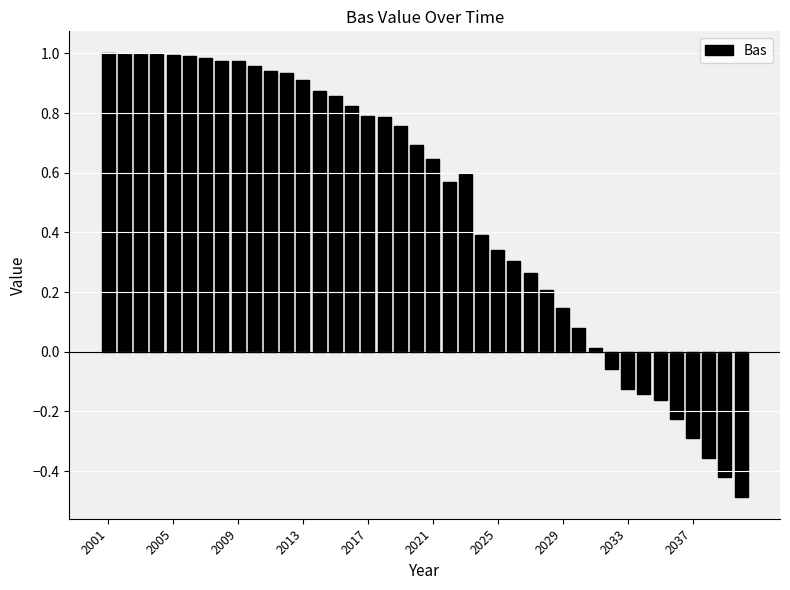

What is the sum of all values?

19.5